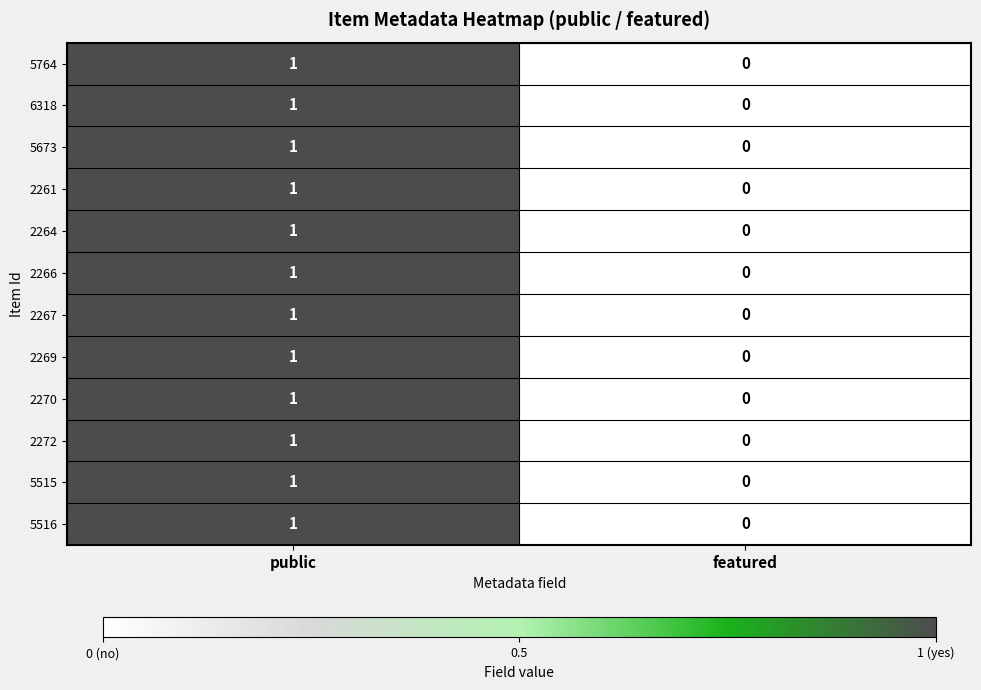

At which category does the chart reach its peak across all series?

public